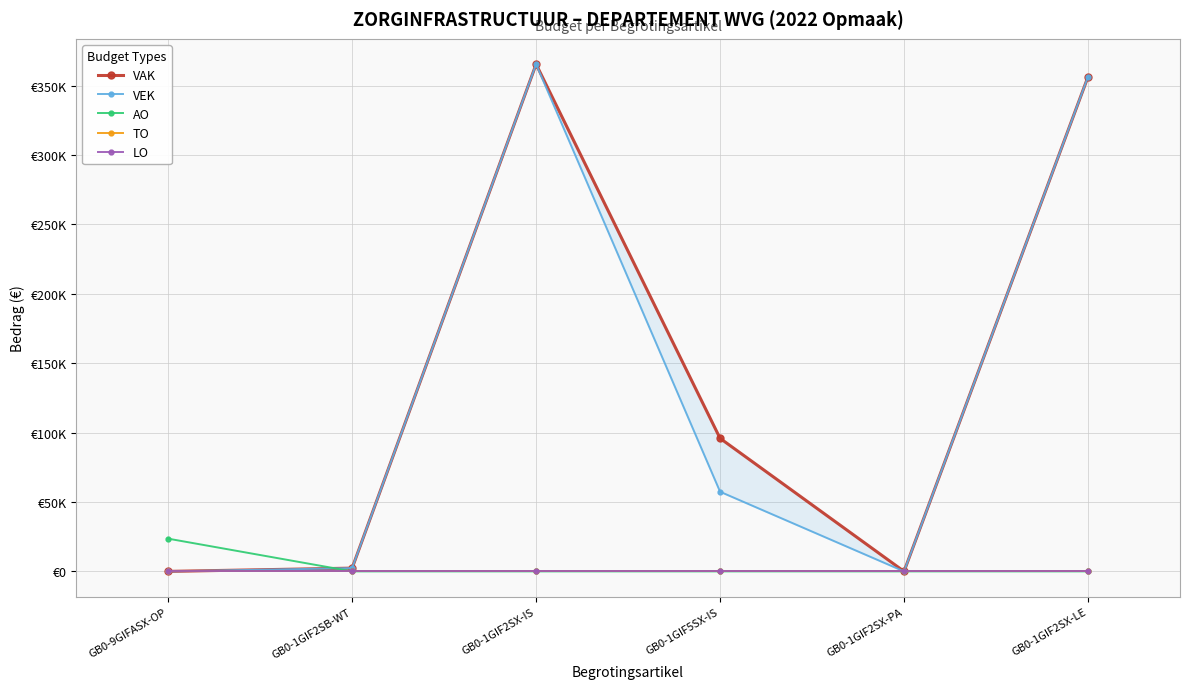

Between GB0-1GIF2SX-PA and GB0-1GIF2SX-IS, which is larger?

GB0-1GIF2SX-IS